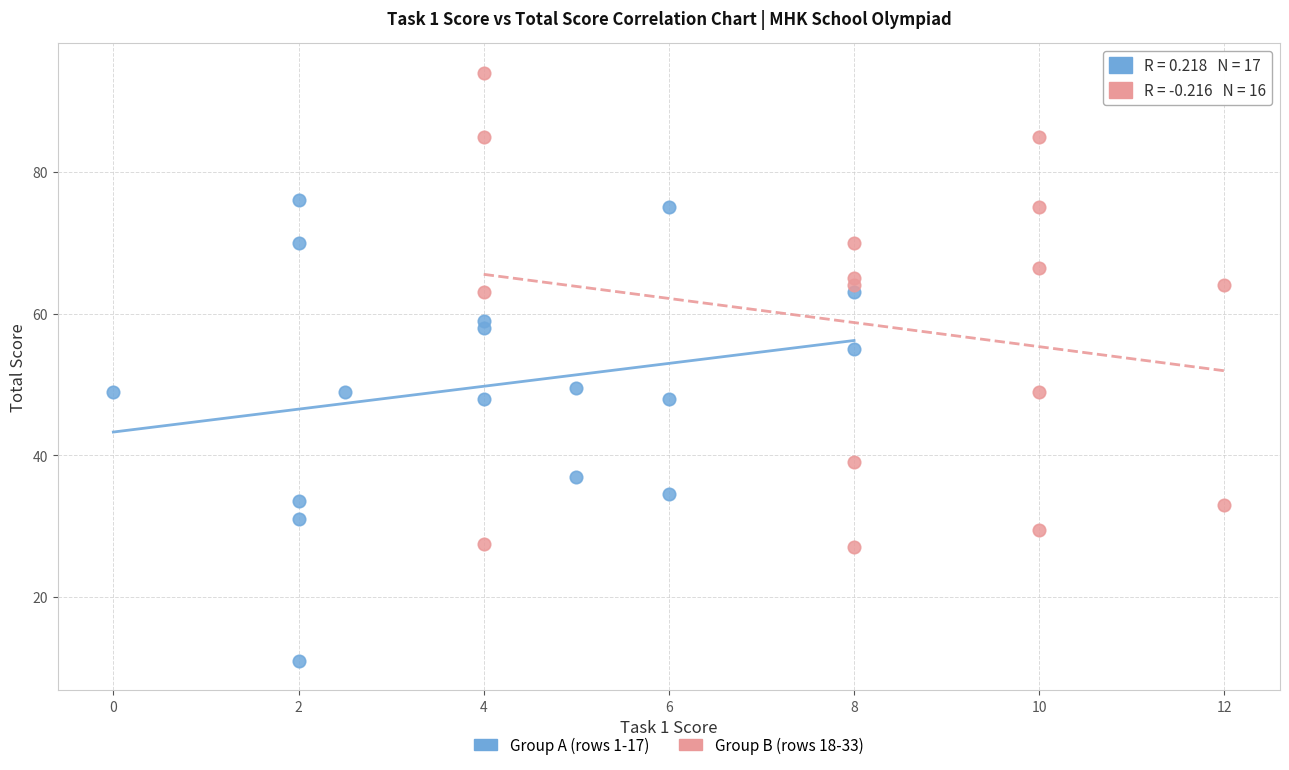

Which series contains the lowest Y value?

Group A (rows 1-17)